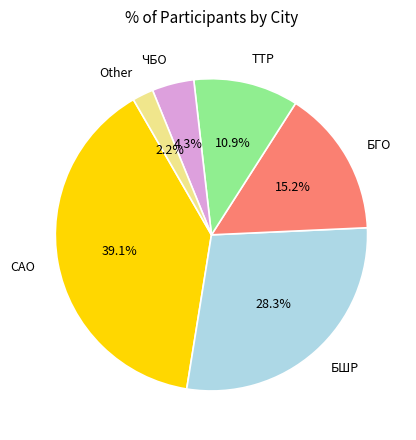

To the nearest percent, what is the combined percentage of БГО and САО?

54%